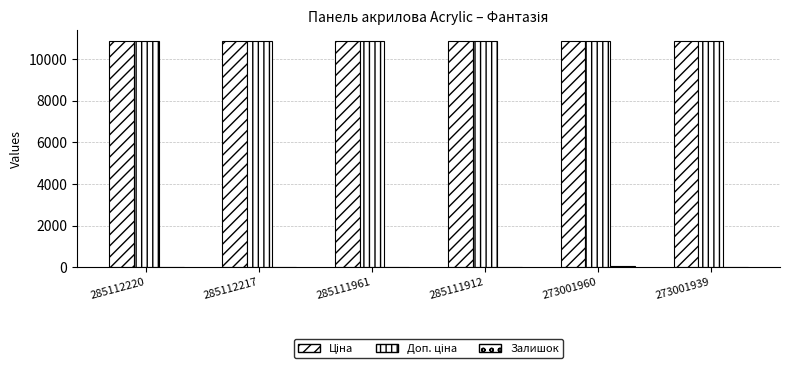

How many distinct data groups are displayed?

3